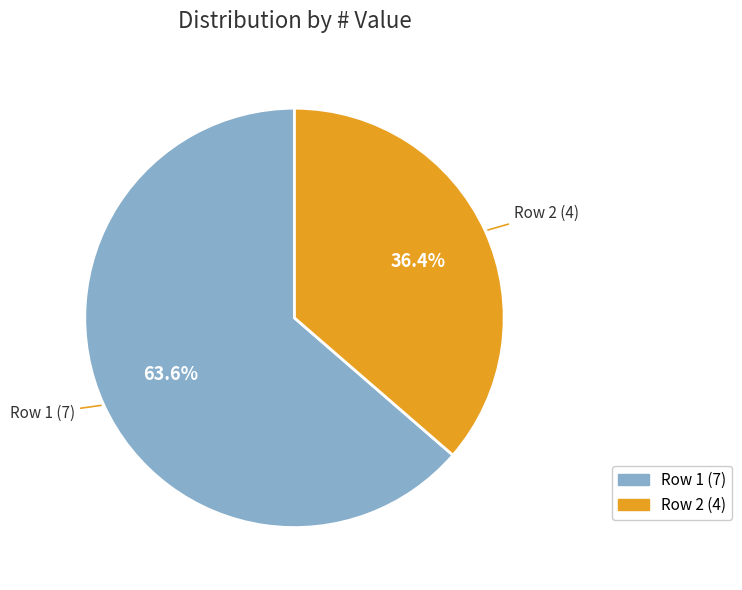

Count the number of slices in the pie.

2